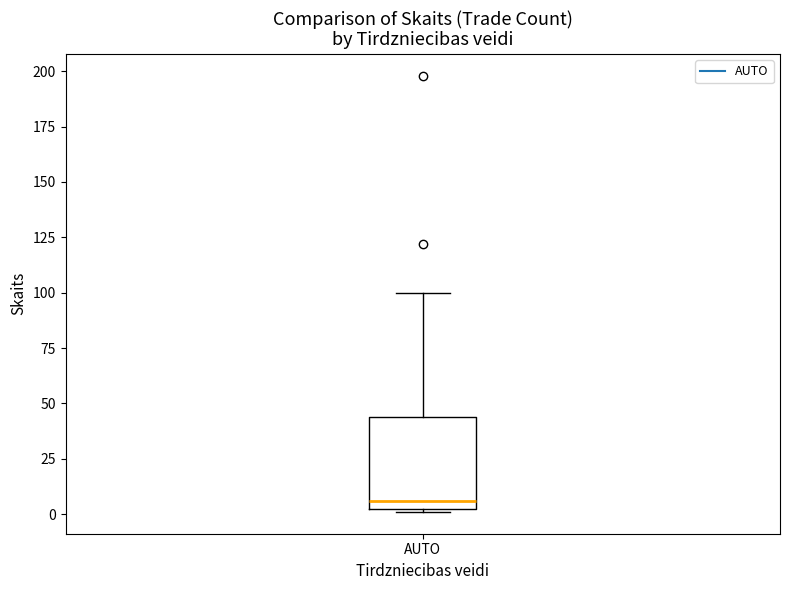

Read this box plot against the y-axis: the position of the median line, the range covered by the box, and the ends of both whiskers. The values are not printed on the chart, so give them approximately, as read against the axis.

median 5, box 0 to 45, whiskers 0 to 100